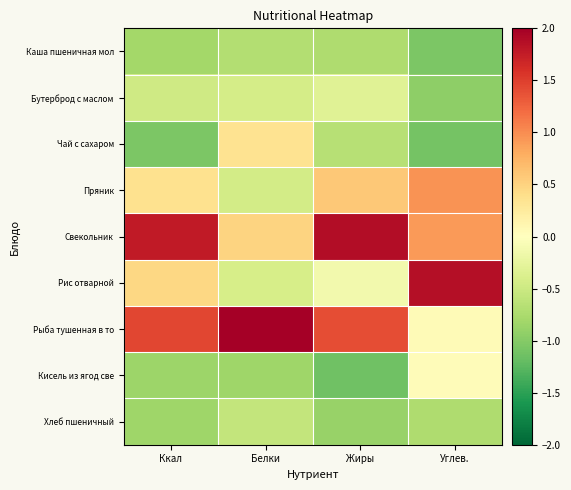

What is the smallest value displayed?

-1.1